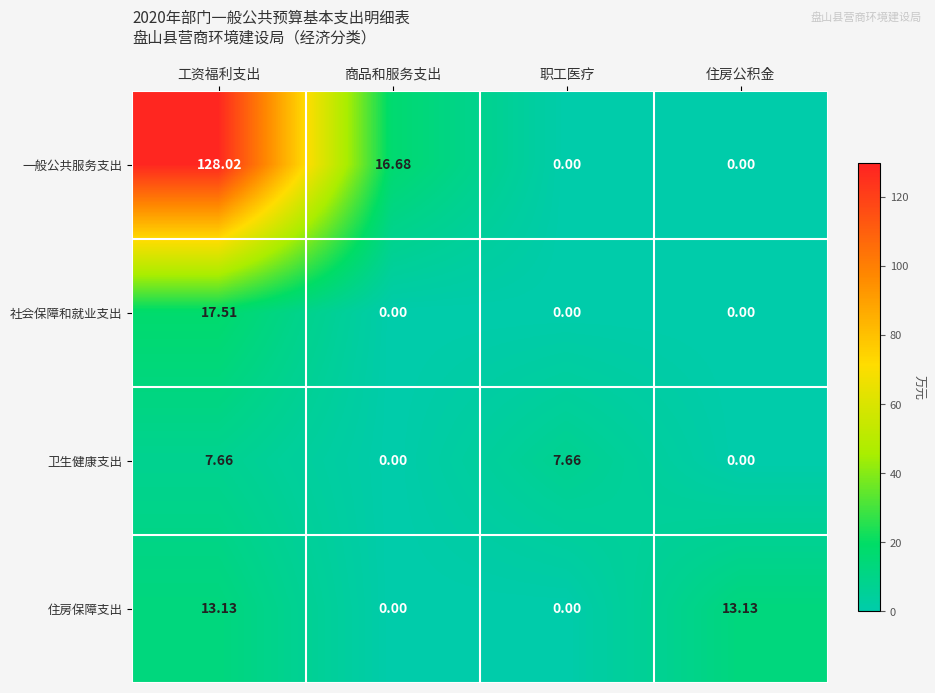

Rank the series by their maximum value, from lowest to highest.

卫生健康支出, 住房保障支出, 社会保障和就业支出, 一般公共服务支出